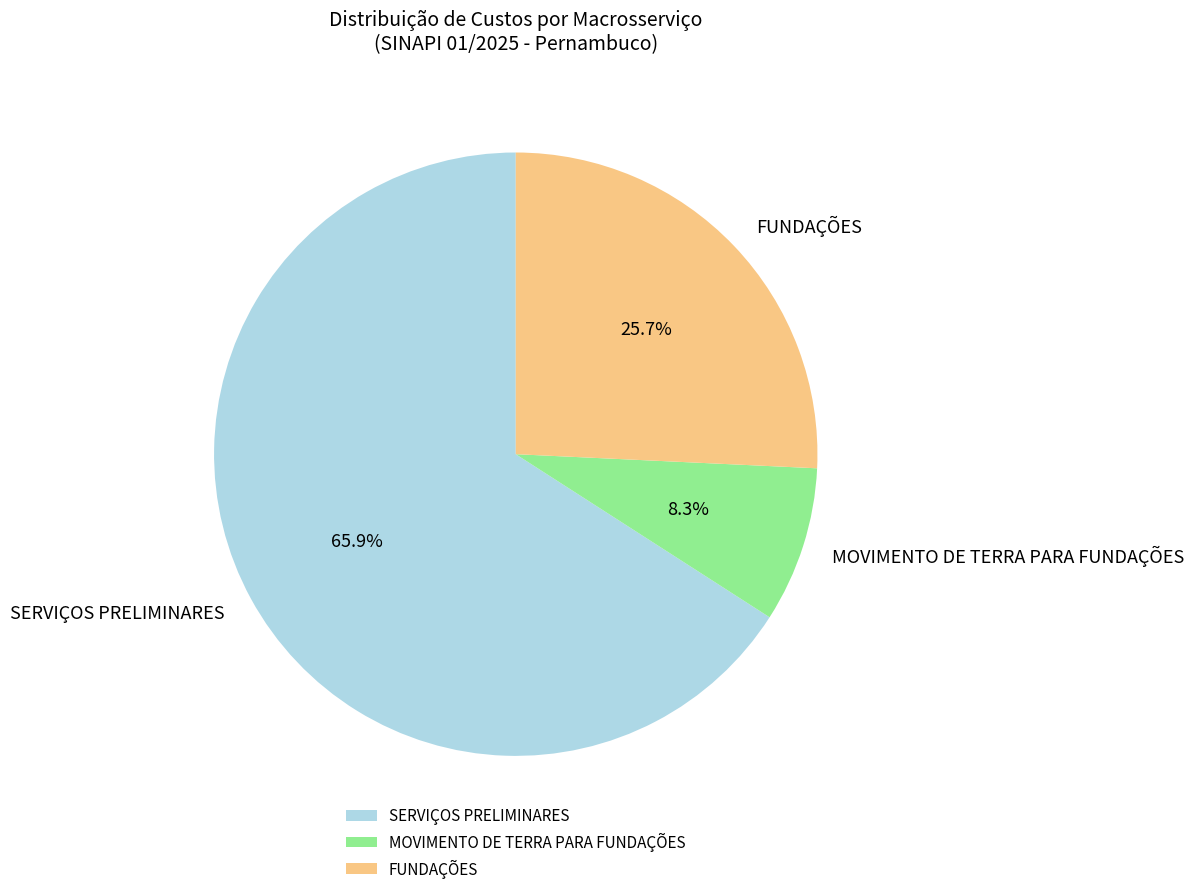

Count the number of slices in the pie.

3